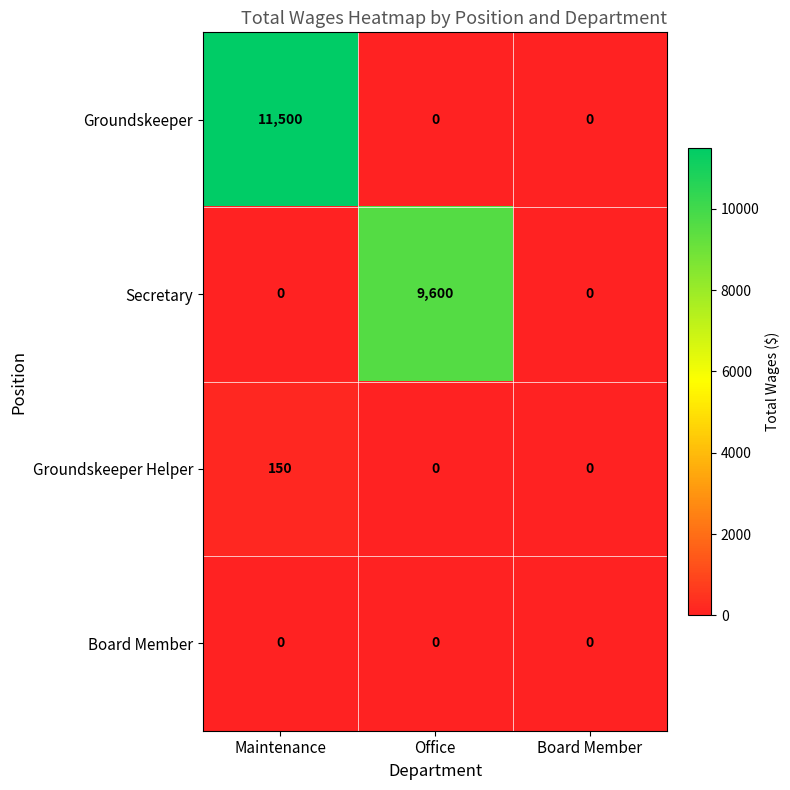

How many data points does each series have?

3